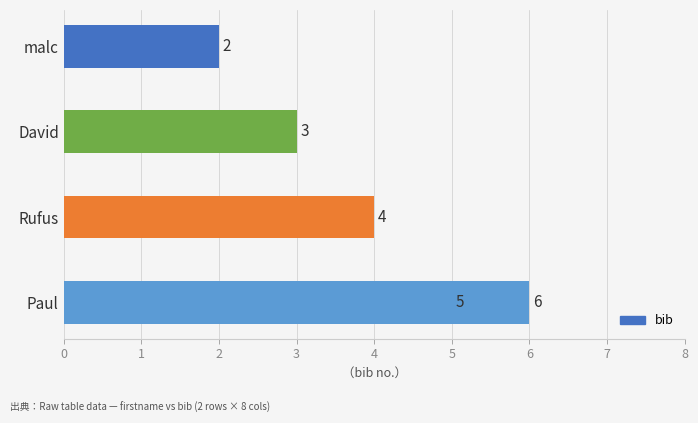

Are the bars grouped side by side (vs. stacked)?

No